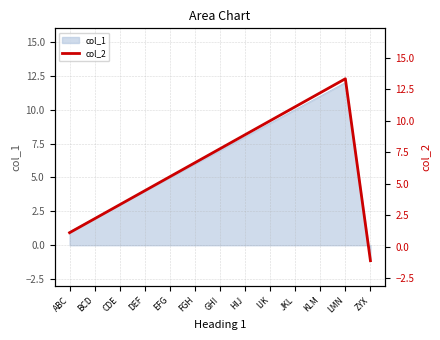

What is the label of the 12th point from the right?

BCD